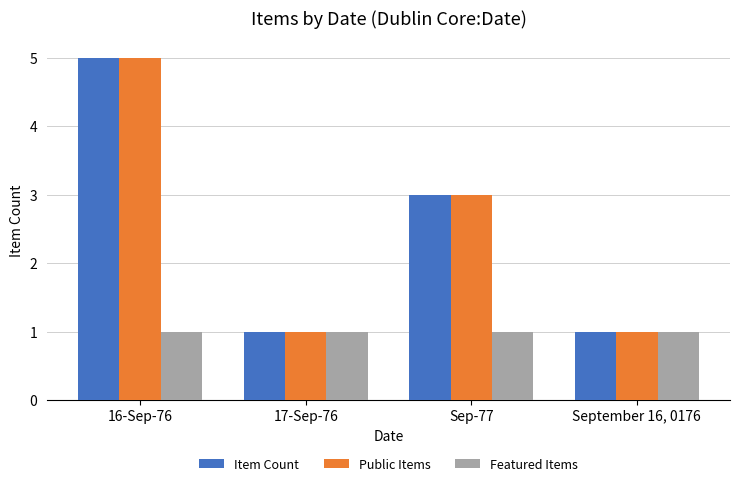

Does the chart contain any negative values?

No